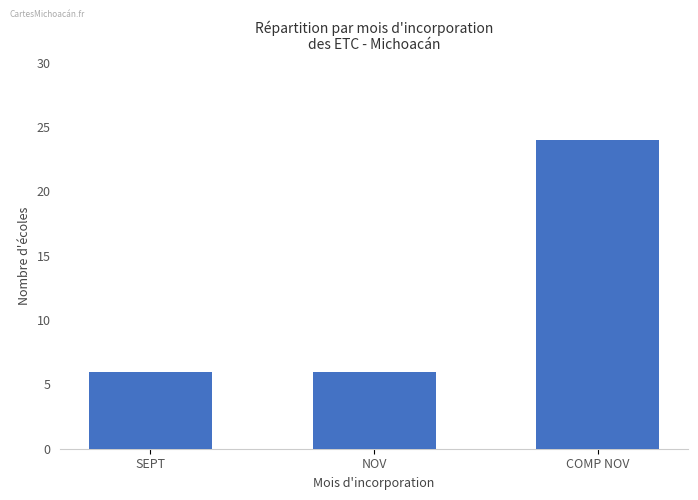

The chart shows a value of 11 at COMP NOV. True or false?

False